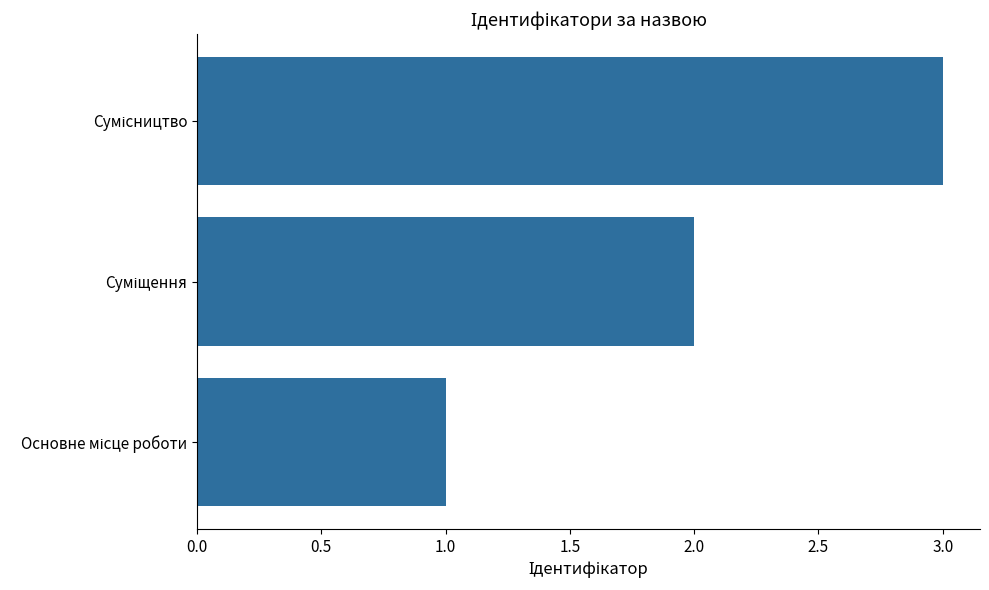

What is the greatest value displayed?

3